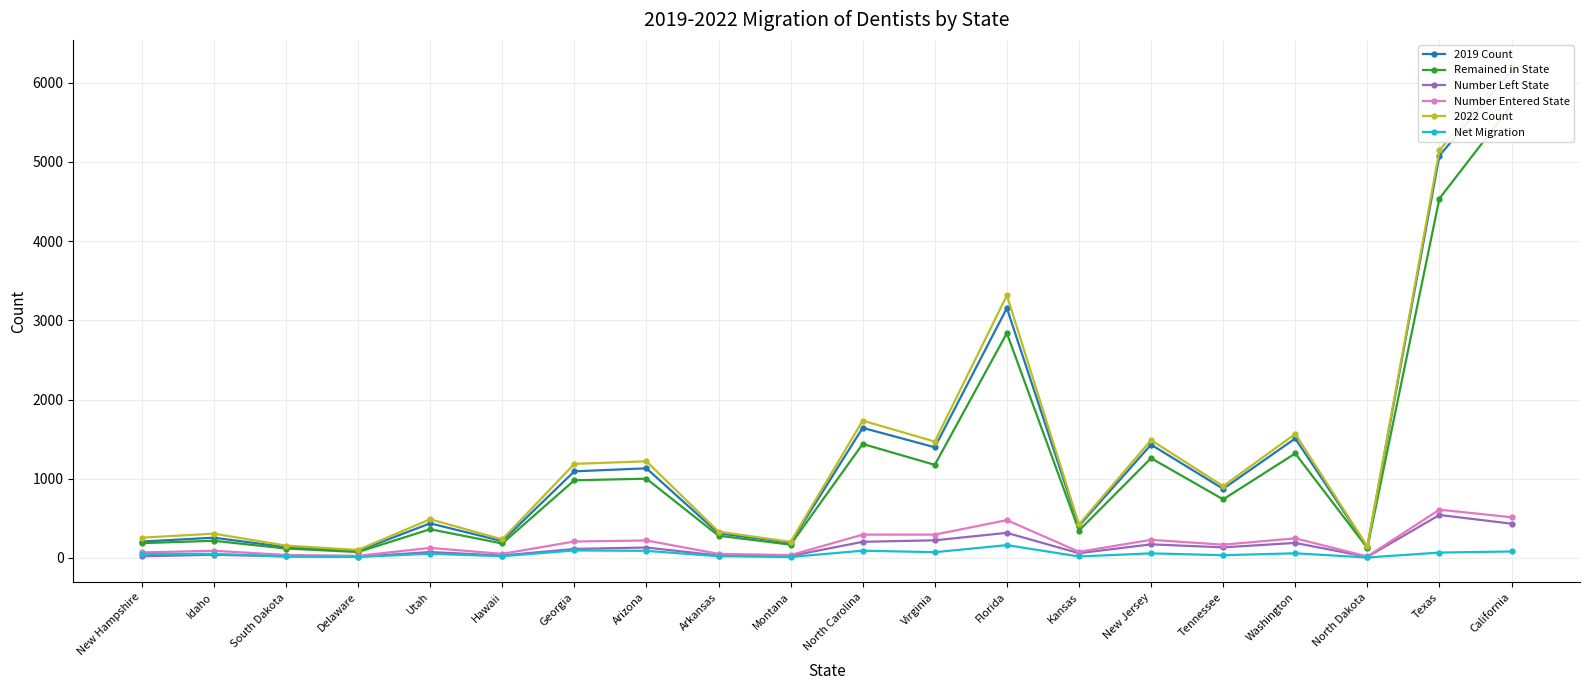

Reading left to right, what are all the values shown in this chart?

2019 Count: New Hampshire=206	Idaho=255	South Dakota=136	Delaware=88	Utah=436	Hawaii=212	Georgia=1093	Arizona=1131	Arkansas=310	Montana=191	North Carolina=1642	Virginia=1397	Florida=3154	Kansas=404	New Jersey=1430	Tennessee=872	Washington=1508	North Dakota=139	Texas=5080	California=6149
Remained in State: New Hampshire=186	Idaho=216	South Dakota=118	Delaware=74	Utah=362	Hawaii=182	Georgia=980	Arizona=1000	Arkansas=280	Montana=167	North Carolina=1439	Virginia=1175	Florida=2838	Kansas=345	New Jersey=1259	Tennessee=739	Washington=1319	North Dakota=126	Texas=4538	California=5717
Number Left State: New Hampshire=20	Idaho=39	South Dakota=18	Delaware=14	Utah=74	Hawaii=30	Georgia=113	Arizona=131	Arkansas=30	Montana=24	North Carolina=203	Virginia=222	Florida=316	Kansas=59	New Jersey=171	Tennessee=133	Washington=189	North Dakota=13	Texas=542	California=432
Number Entered State: New Hampshire=69	Idaho=90	South Dakota=37	Delaware=26	Utah=126	Hawaii=51	Georgia=207	Arizona=220	Arkansas=51	Montana=35	North Carolina=294	Virginia=294	Florida=477	Kansas=77	New Jersey=228	Tennessee=167	Washington=247	North Dakota=18	Texas=609	California=513
2022 Count: New Hampshire=255	Idaho=306	South Dakota=155	Delaware=100	Utah=488	Hawaii=233	Georgia=1187	Arizona=1220	Arkansas=331	Montana=202	North Carolina=1733	Virginia=1469	Florida=3315	Kansas=422	New Jersey=1487	Tennessee=906	Washington=1566	North Dakota=144	Texas=5147	California=6230
Net Migration: New Hampshire=49	Idaho=51	South Dakota=19	Delaware=12	Utah=52	Hawaii=21	Georgia=94	Arizona=89	Arkansas=21	Montana=11	North Carolina=91	Virginia=72	Florida=161	Kansas=18	New Jersey=57	Tennessee=34	Washington=58	North Dakota=5	Texas=67	California=81